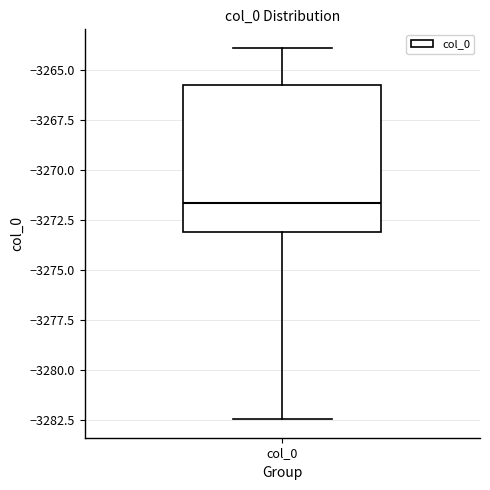

Where does the lower whisker of the box for col_0 end on the y-axis? The values are not printed on the chart, so give them approximately, as read against the axis.

-3282.5